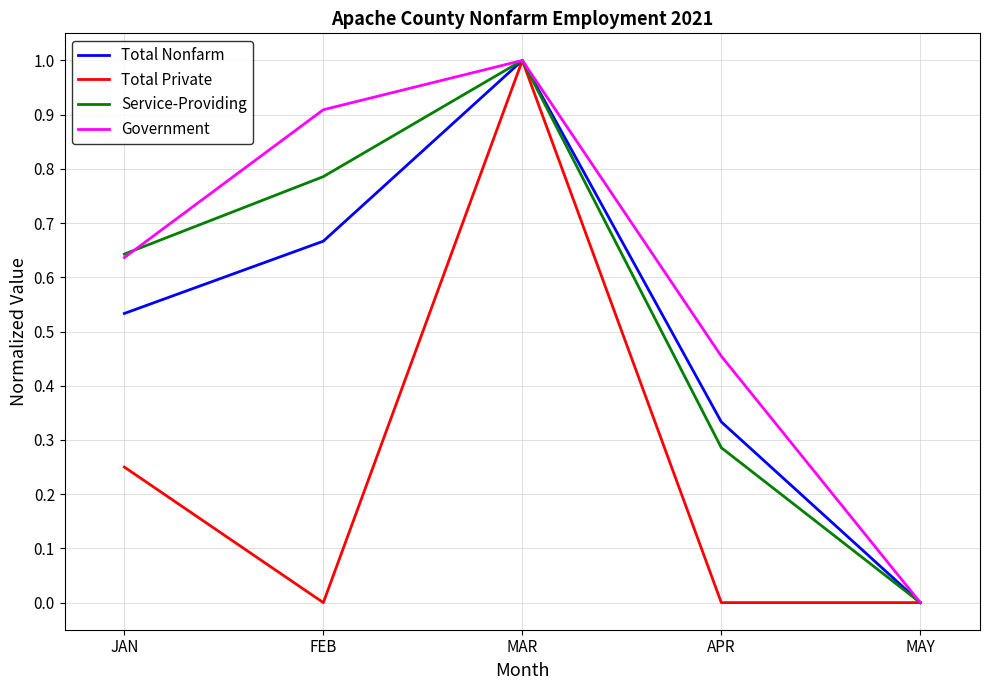

Which category has the highest value across all series?

MAR